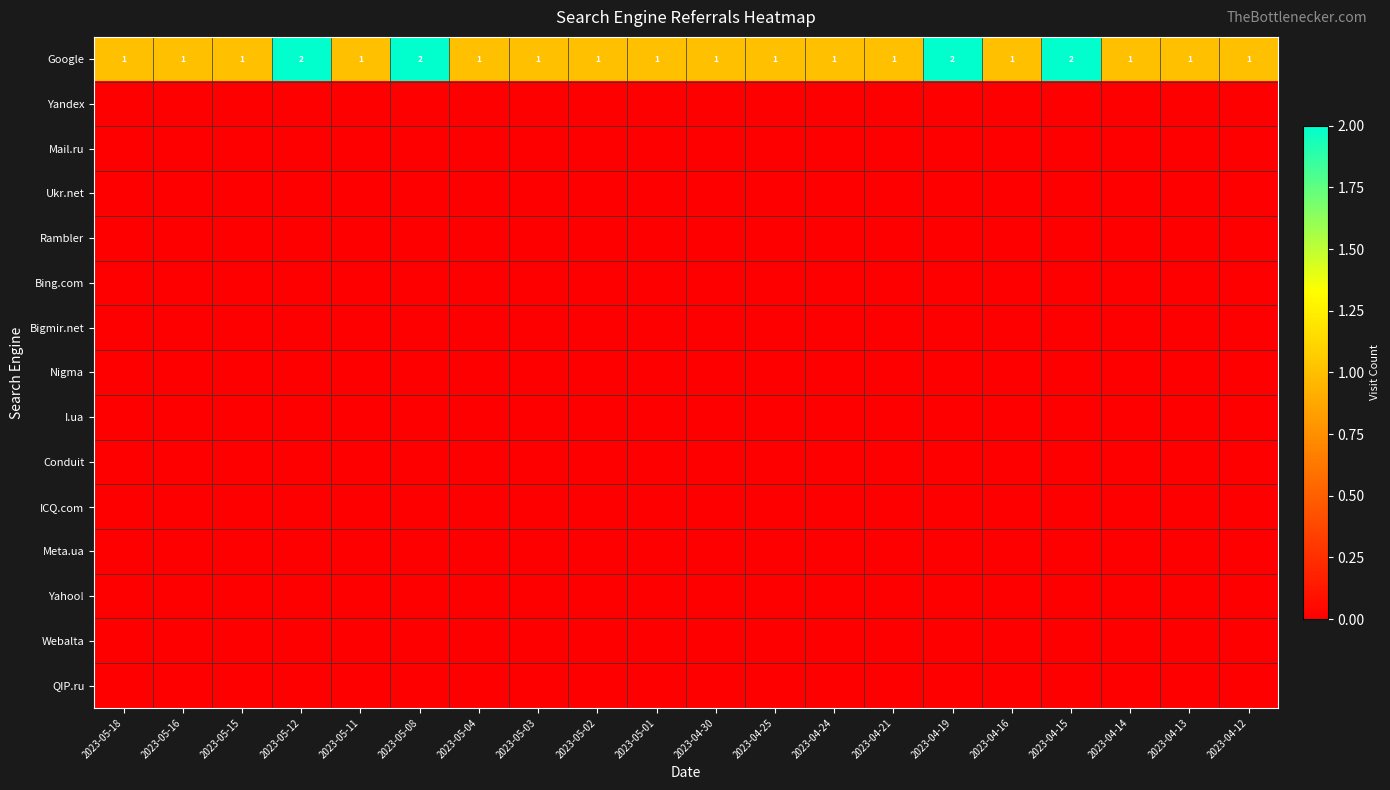

Is it true that Google equals 1 at 2023-04-16?

True